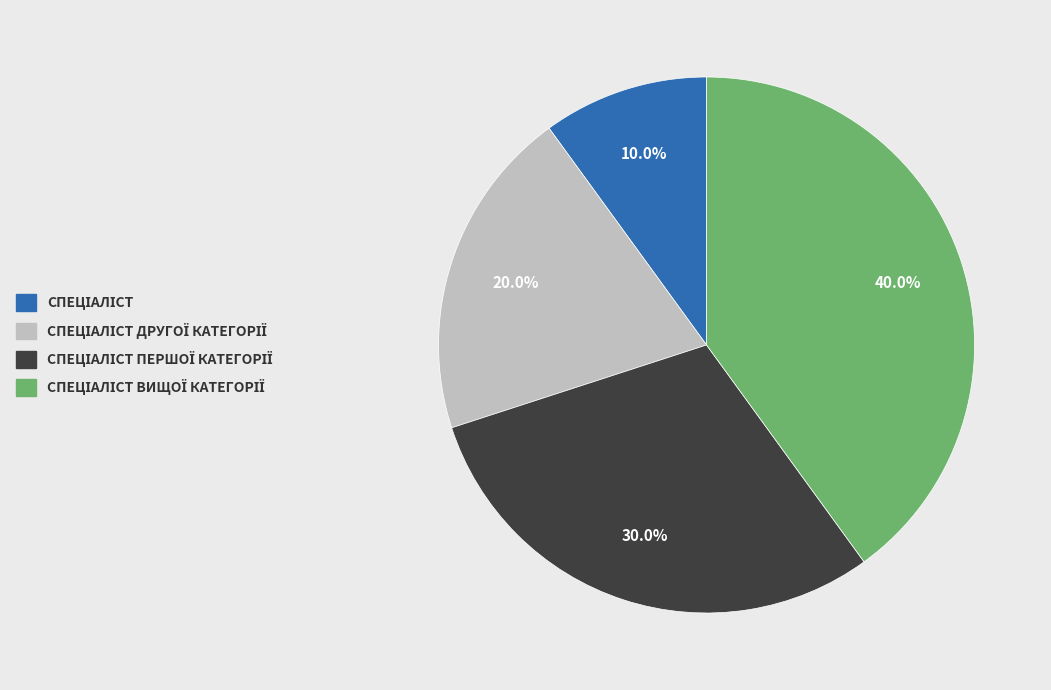

Is there a majority slice in this chart?

No